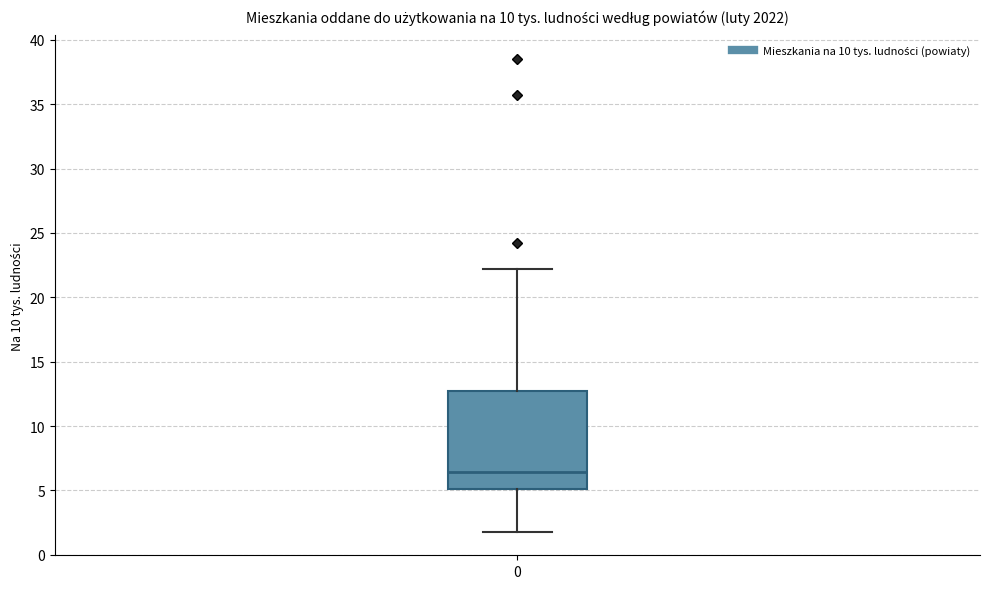

Read this box plot against the y-axis: the position of the median line, the range covered by the box, and the ends of both whiskers. The values are not printed on the chart, so give them approximately, as read against the axis.

median 6.5, box 5.0 to 13.0, whiskers 2.0 to 22.0